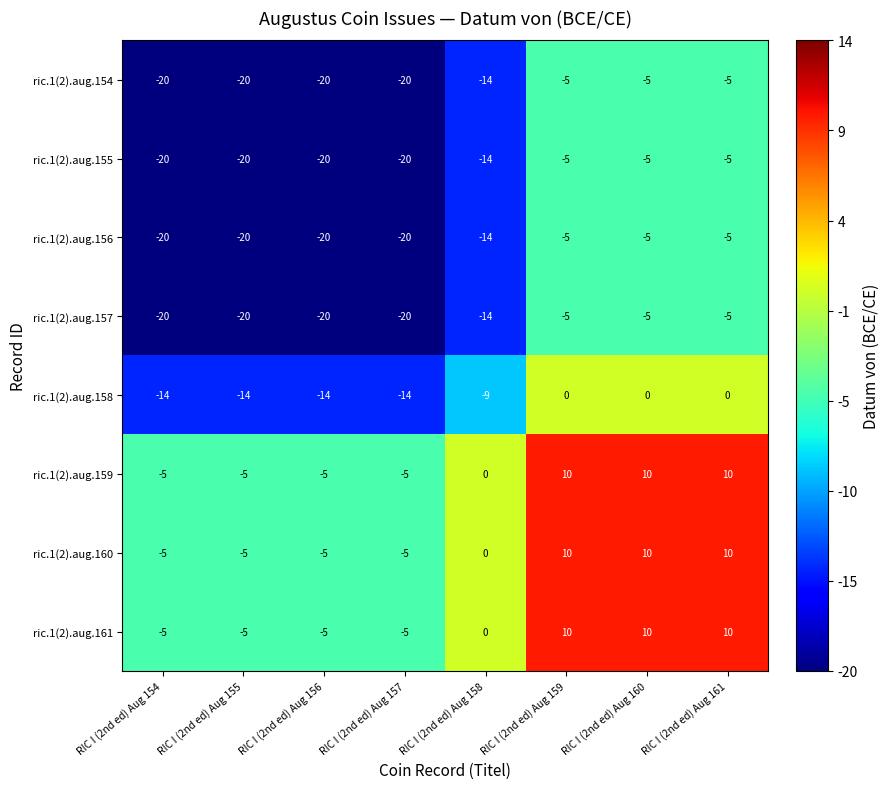

What is the total value across all series at RIC I (2nd ed) Aug 157?

-109